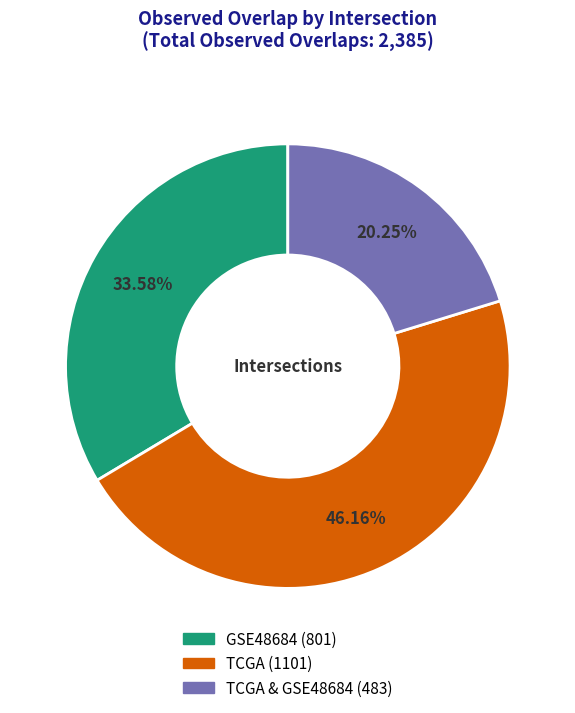

Does any single category account for the majority?

No